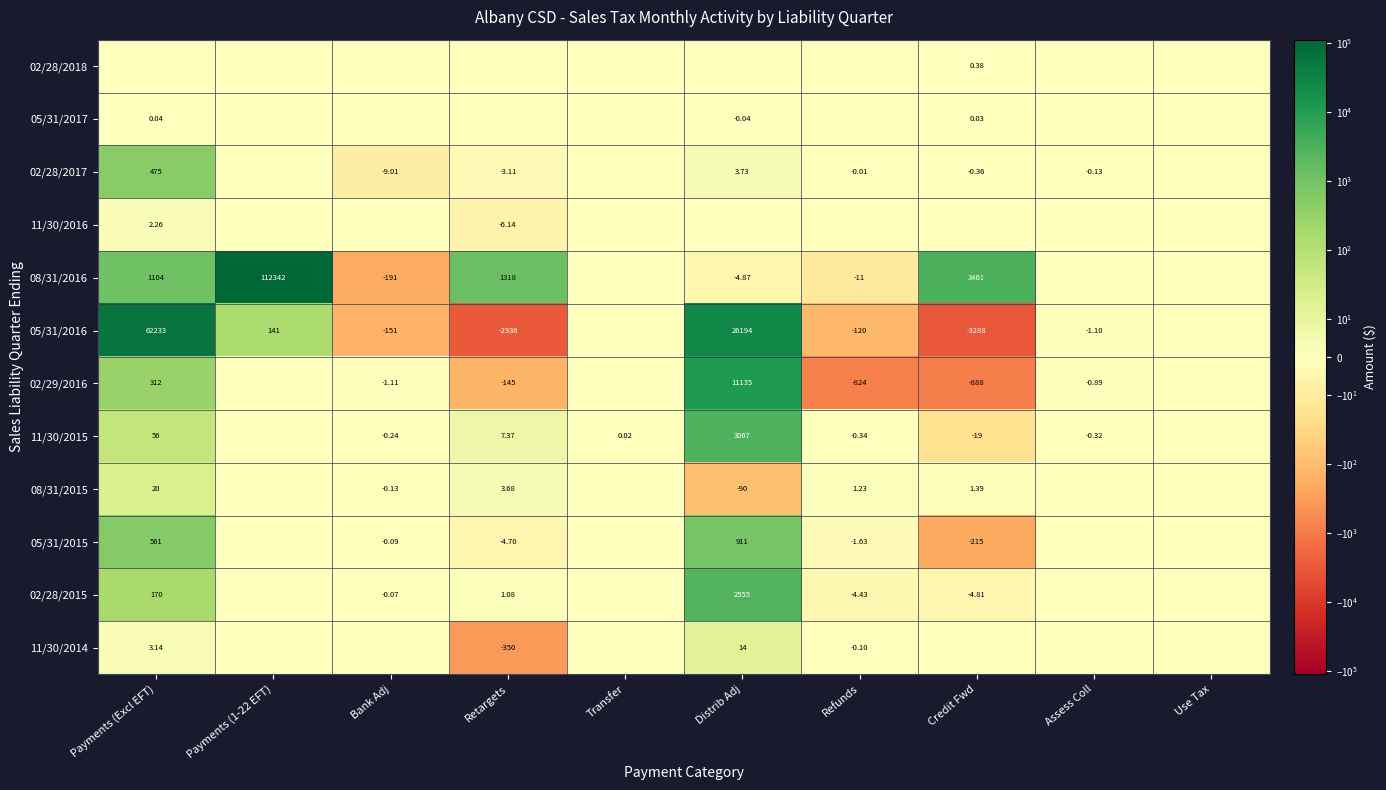

What is the sum of all 02/28/2015 values?

2716.1